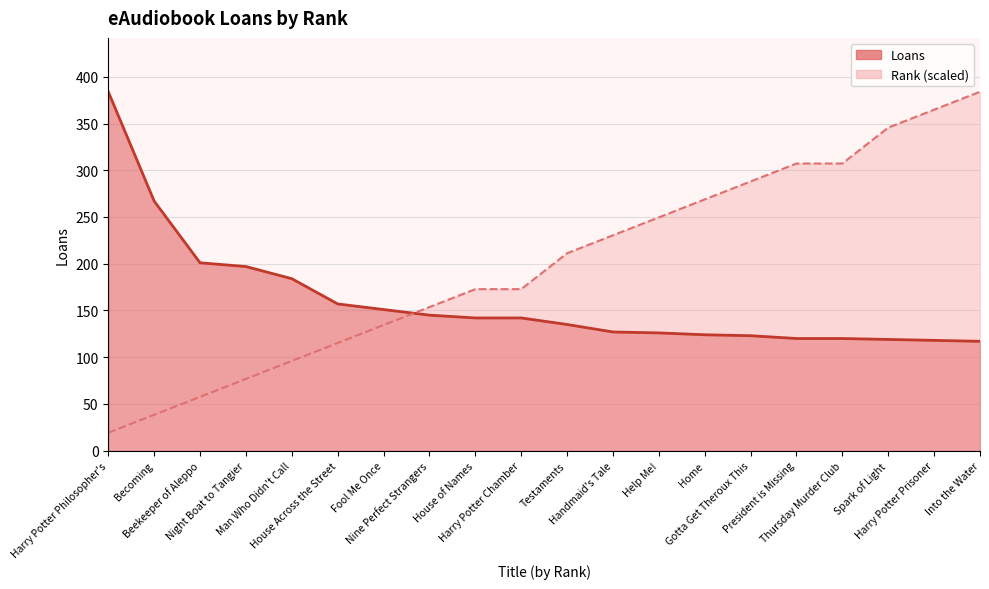

Between Harry Potter Chamber and Help Me!, which series saw the biggest shift?

Rank